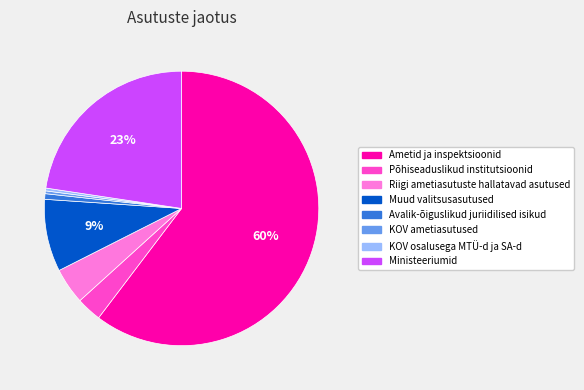

To the nearest percent, what is the combined percentage of Avalik-õiguslikud juriidilised isikud and Ametid ja inspektsioonid?

61%